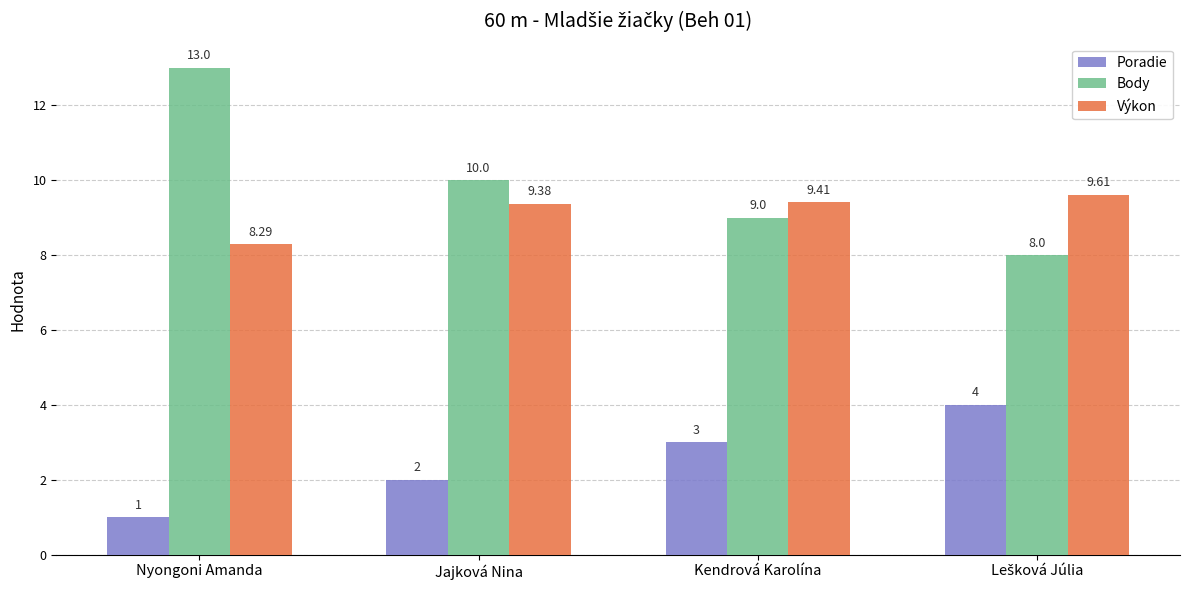

Which series has the largest total across all categories?

Body